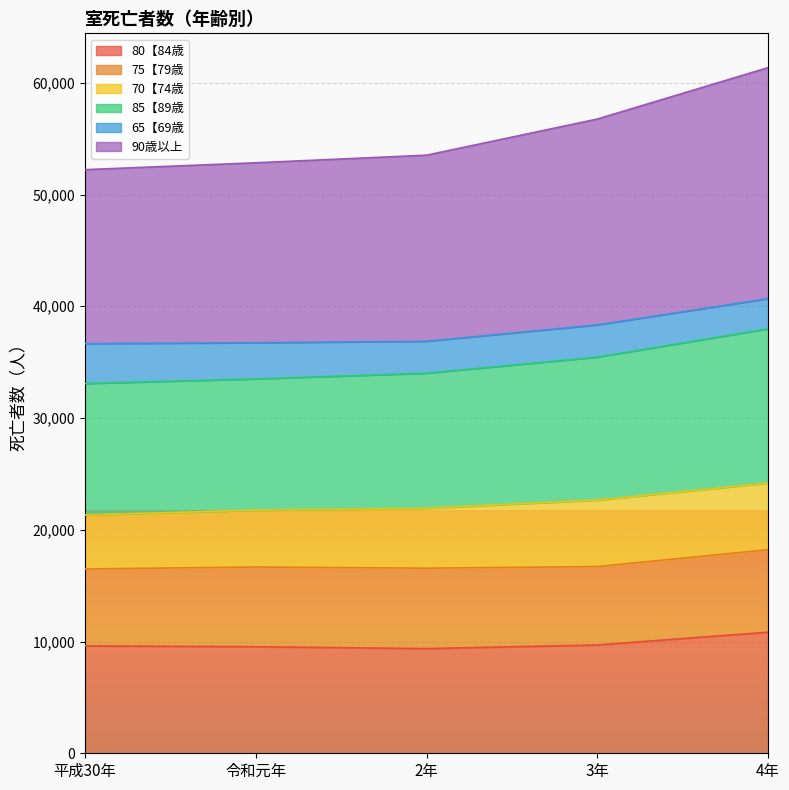

Which category has the lowest value in the 80【84歳 series?

2年